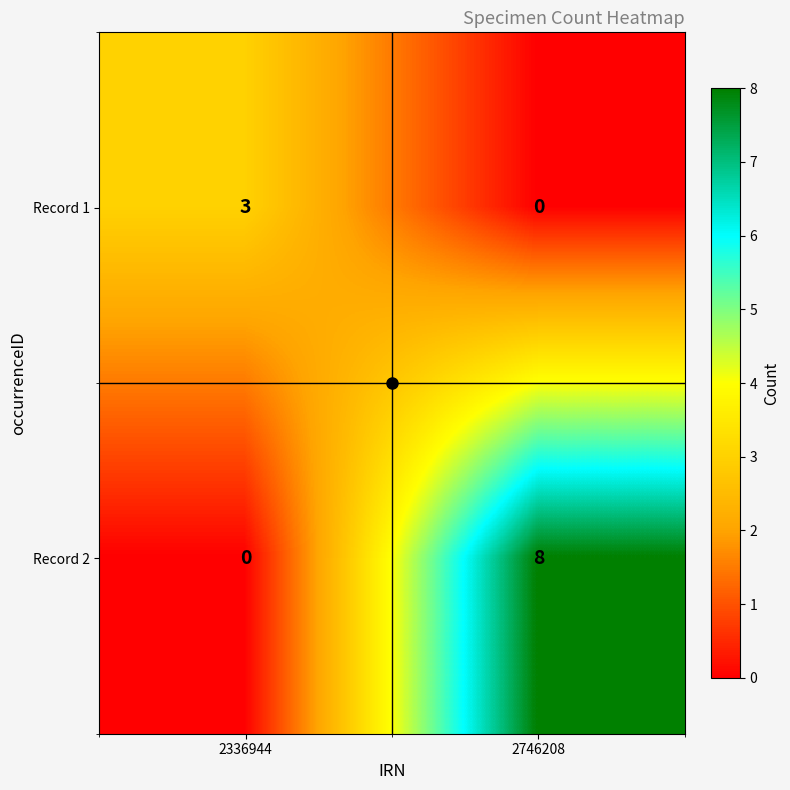

Rank the series by their average value, from highest to lowest.

Record 2, Record 1